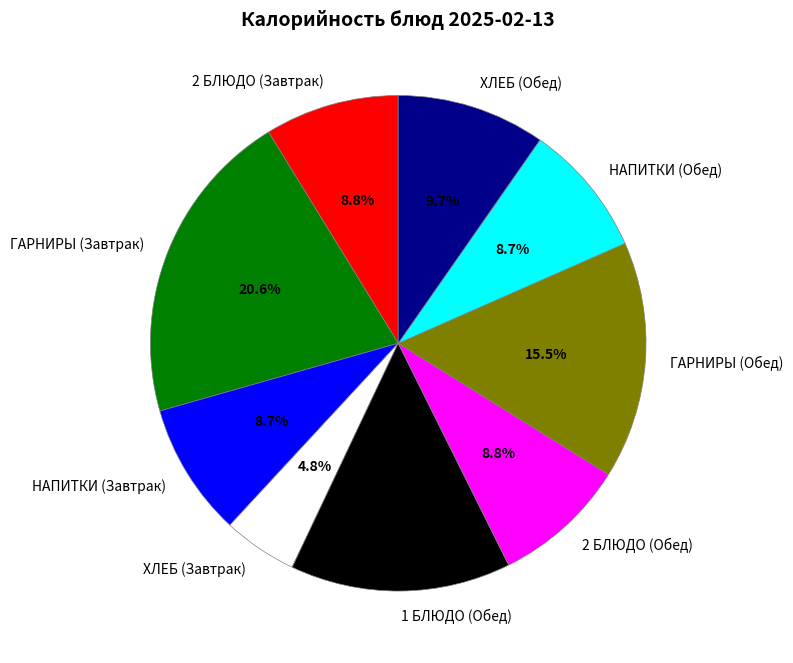

What percentage is the 2 БЛЮДО (Завтрак) slice, to the nearest percent?

9%